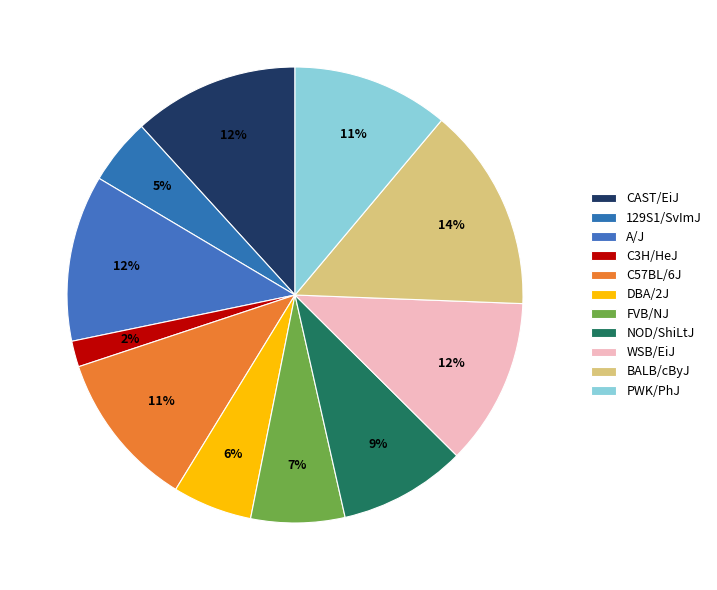

Count the number of slices in the pie.

11